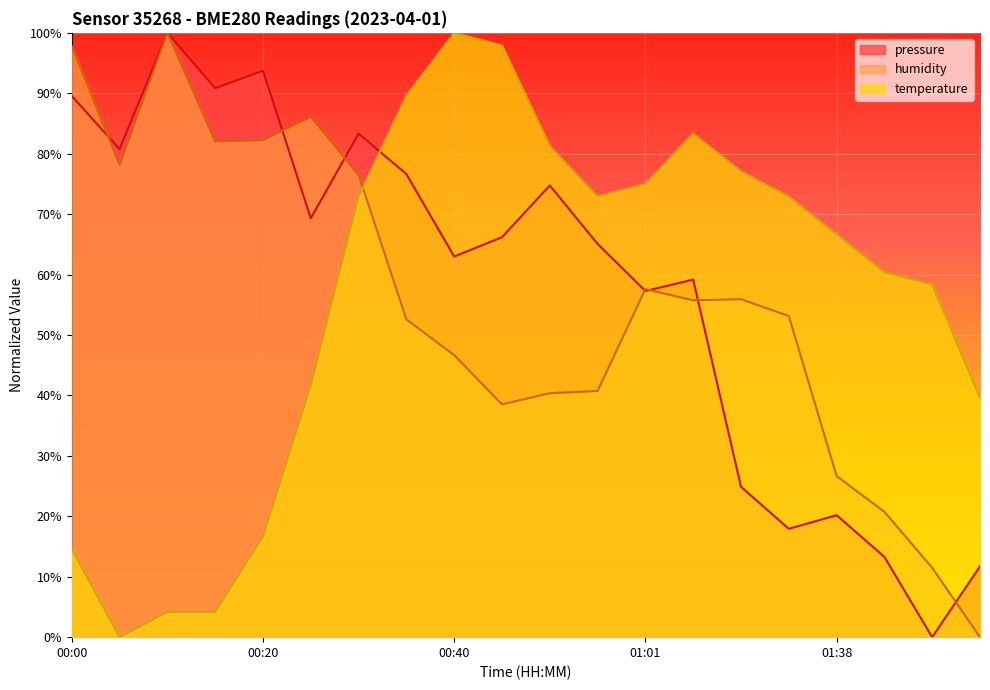

Count the number of data series in this chart.

3